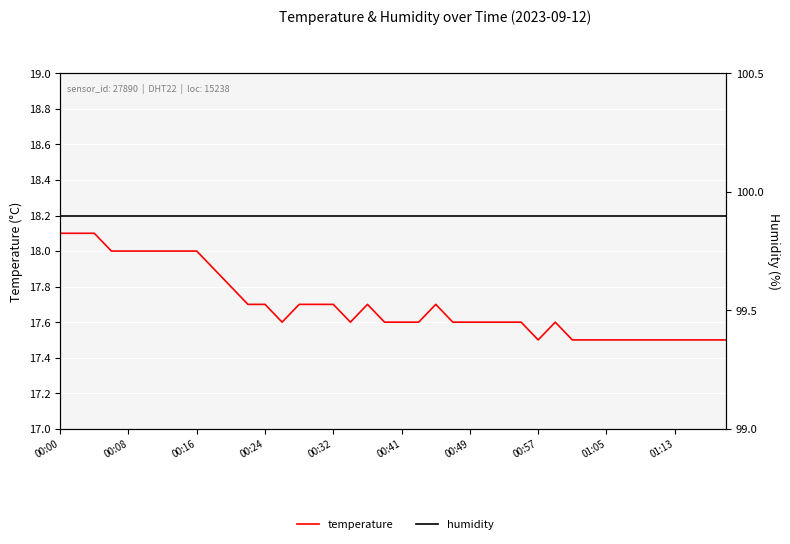

At which category is the sum across all series the highest?

00:00